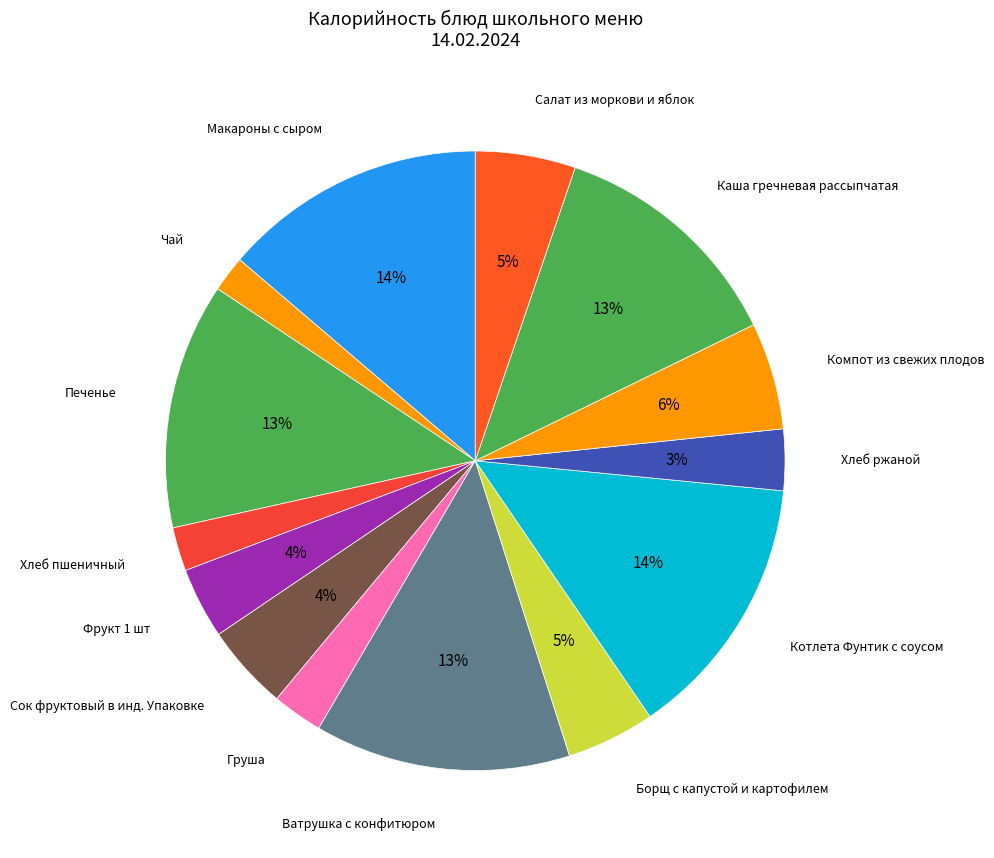

Count the number of slices in the pie.

14